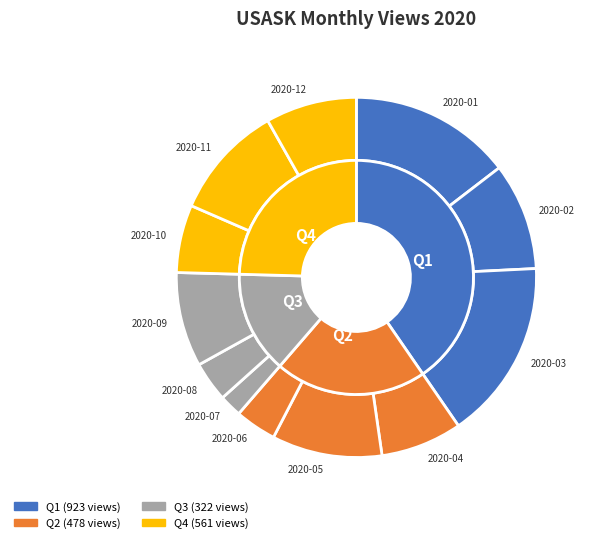

Which series has the largest range (max minus min)?

Q1